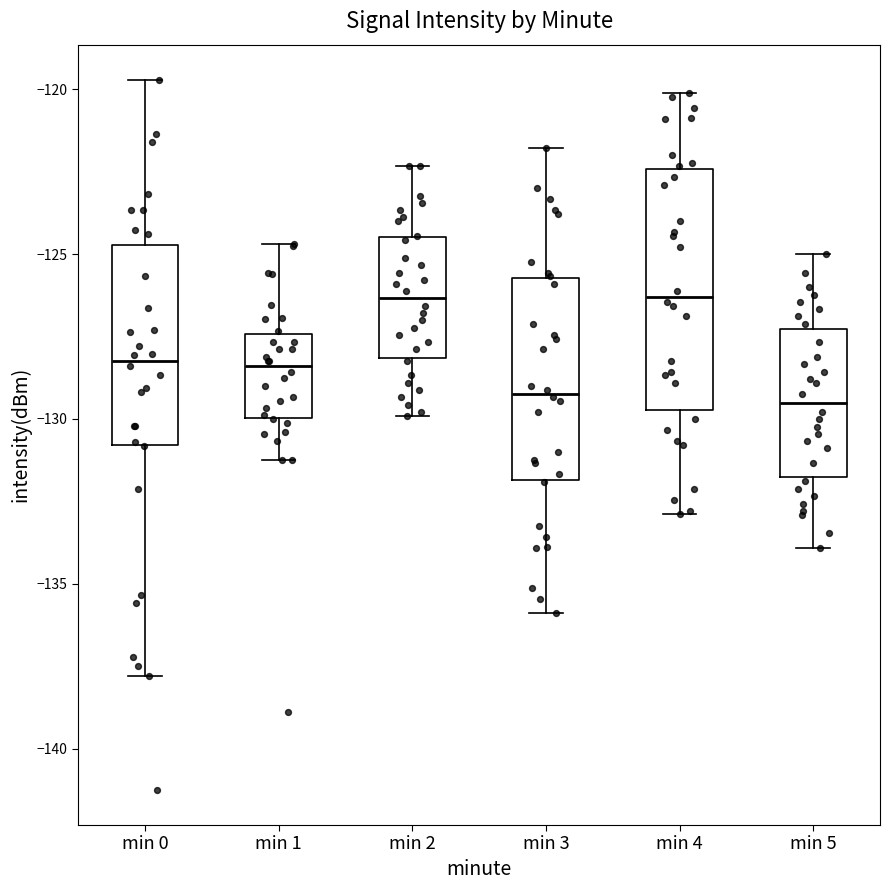

Reading left to right, transcribe this box plot: for each box, give where its median line is, the range the box spans, and where its two whiskers end, as read against the y-axis. The values are not printed on the chart, so give them approximately, as read against the axis.

min 0: median -128.0, box -131.0 to -124.5, whiskers -138.0 to -119.5
min 1: median -128.5, box -130.0 to -127.5, whiskers -131.0 to -124.5
min 2: median -126.5, box -128.0 to -124.5, whiskers -130.0 to -122.5
min 3: median -129.0, box -132.0 to -125.5, whiskers -136.0 to -122.0
min 4: median -126.5, box -129.5 to -122.5, whiskers -133.0 to -120.0
min 5: median -129.5, box -132.0 to -127.5, whiskers -134.0 to -125.0